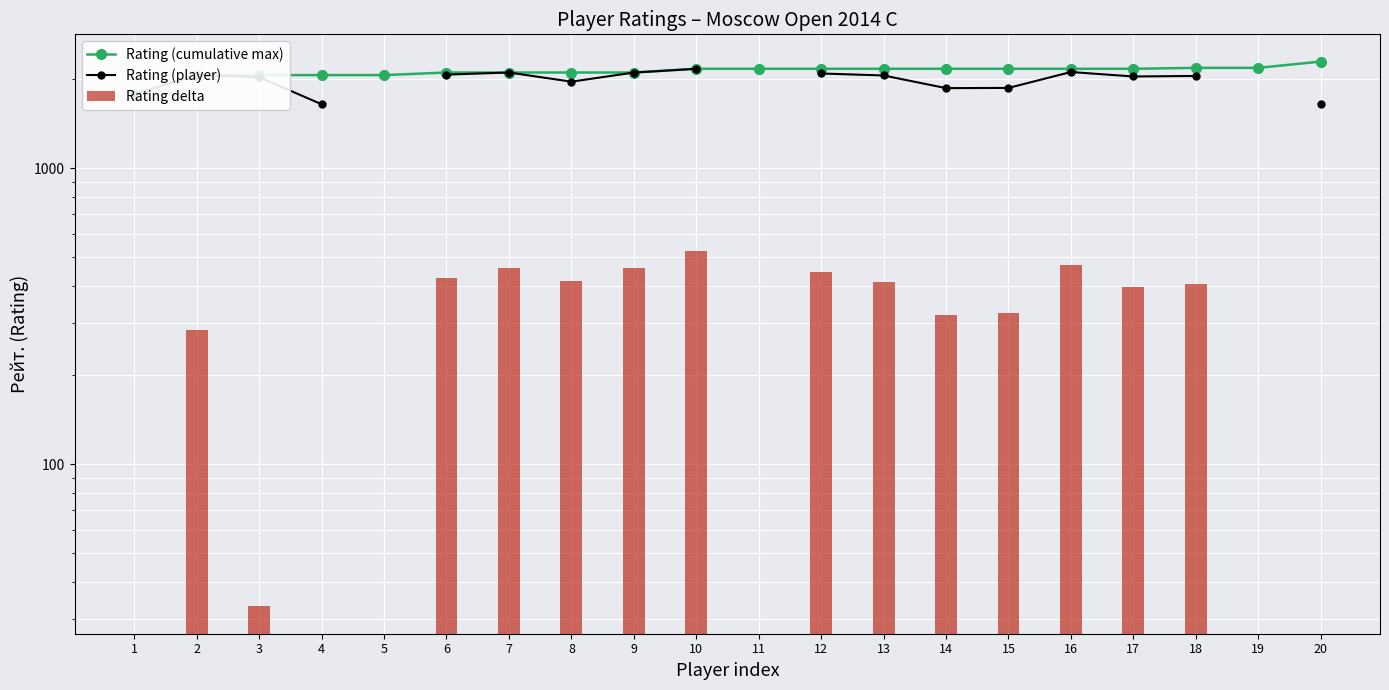

What is the sum of the Rating (cumulative max) values at 7 and 6?

4212.0